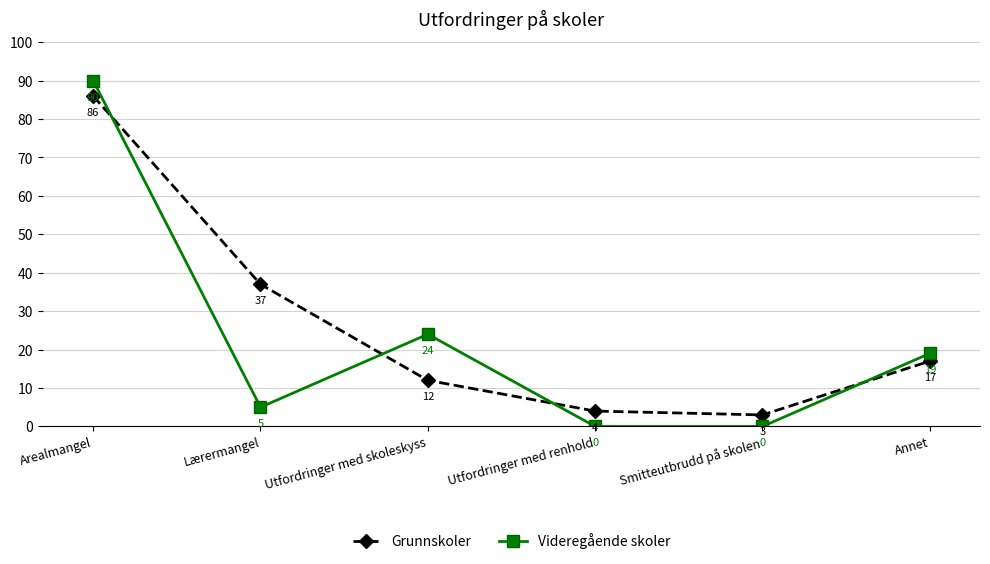

Which series ends up on top after the final intersection of Grunnskoler and Videregående skoler?

Videregående skoler